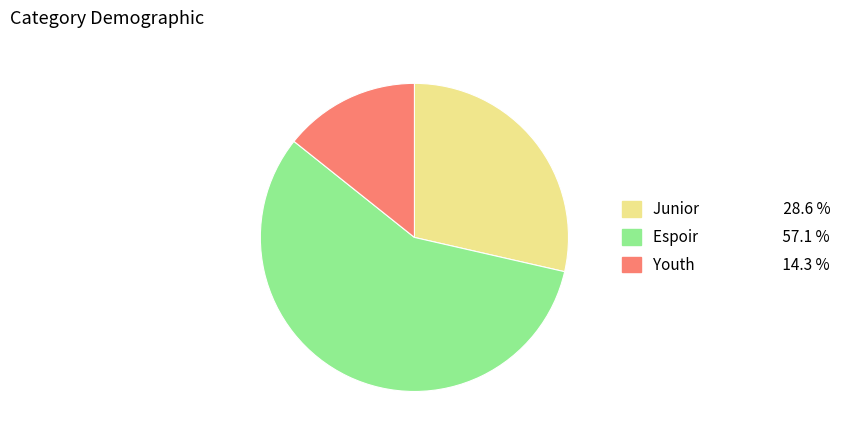

The Espoir slice represents 57% of the pie. True or false?

True